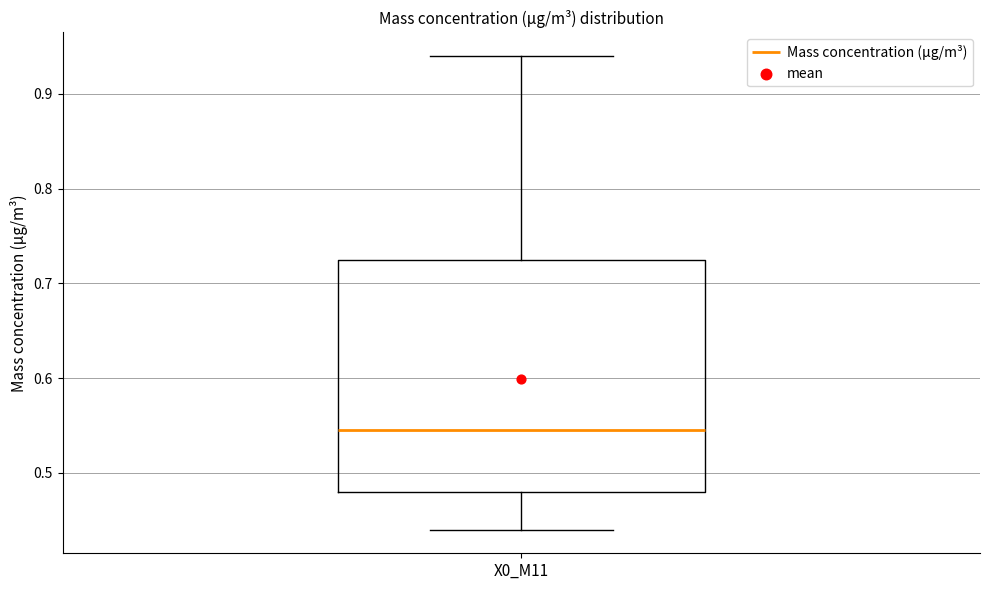

Where does the lower whisker of the box for X0_M11 end on the y-axis? The values are not printed on the chart, so give them approximately, as read against the axis.

0.44